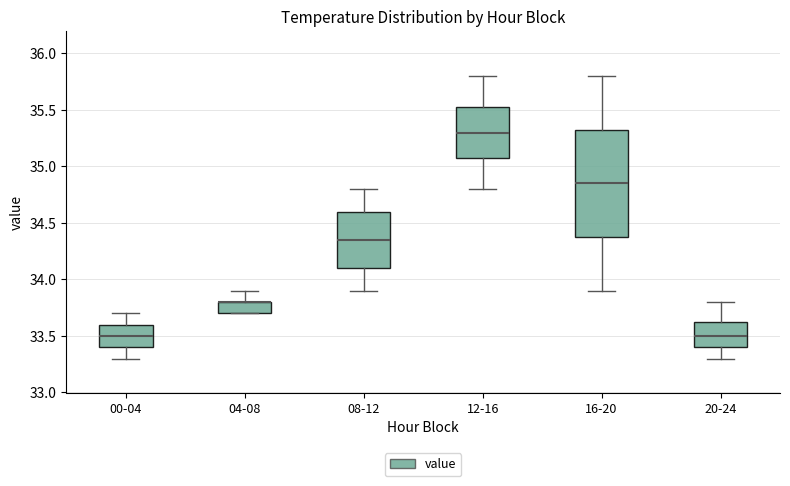

Reading left to right, read every box against the y-axis: the position of its median line, the range the box covers, and the ends of its whiskers. The values are not printed on the chart, so give them approximately, as read against the axis.

00-04: median 33.50, box 33.40 to 33.60, whiskers 33.30 to 33.70
04-08: median 33.80 (drawn on the box's upper edge), box 33.70 to 33.80, whiskers 33.70 to 33.90
08-12: median 34.35, box 34.10 to 34.60, whiskers 33.90 to 34.80
12-16: median 35.30, box 35.10 to 35.55, whiskers 34.80 to 35.80
16-20: median 34.85, box 34.40 to 35.35, whiskers 33.90 to 35.80
20-24: median 33.50, box 33.40 to 33.65, whiskers 33.30 to 33.80